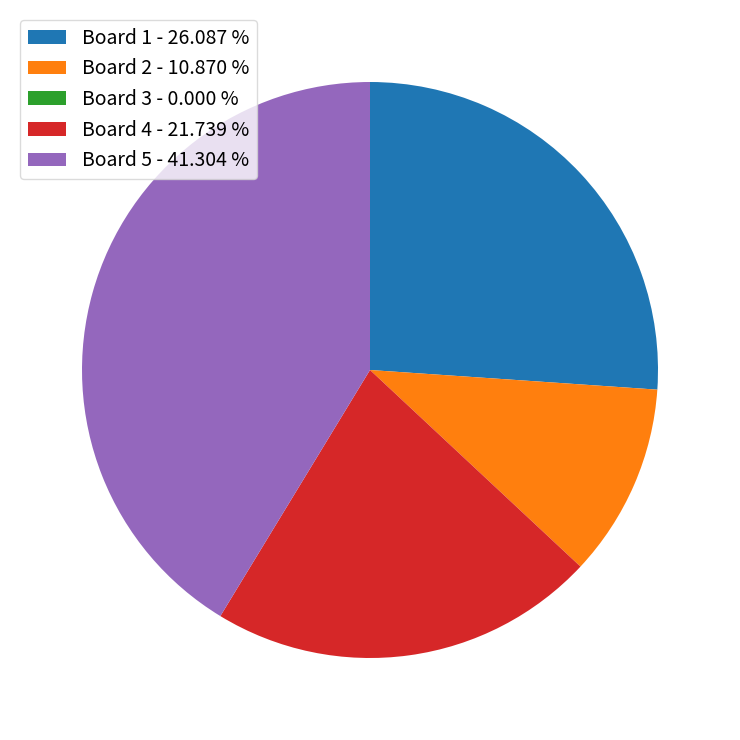

Which has a higher value, Board 2 - 10.870 % or Board 5 - 41.304 %?

Board 5 - 41.304 %